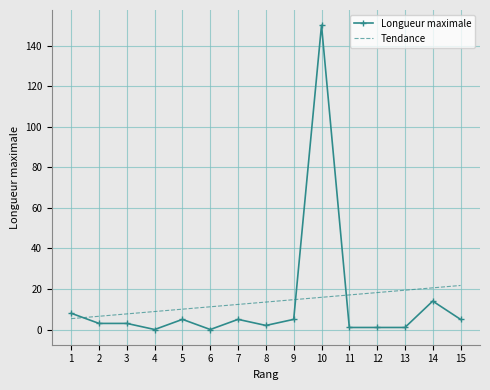

What is the sum of all Tendance values?

203.0